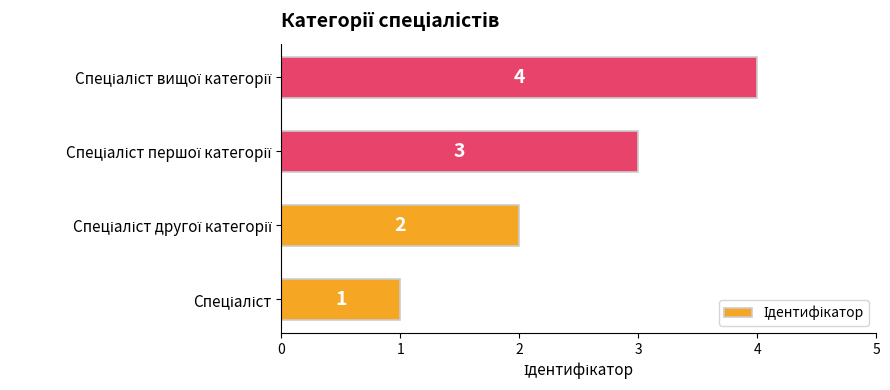

Does the chart contain any negative values?

No